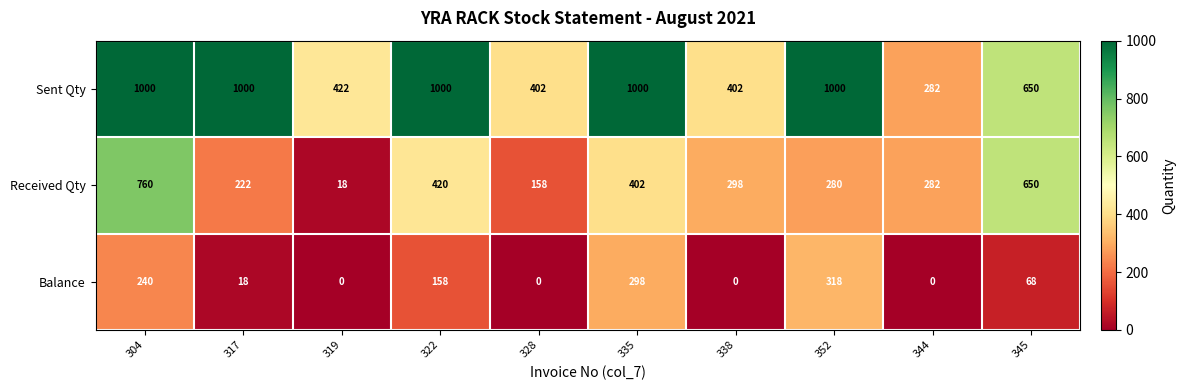

Reading right to left, list all the values displayed in this chart.

Sent Qty: 650	282	1000	402	1000	402	1000	422	1000	1000
Received Qty: 650	282	280	298	402	158	420	18	222	760
Balance: 68	0	318	0	298	0	158	0	18	240